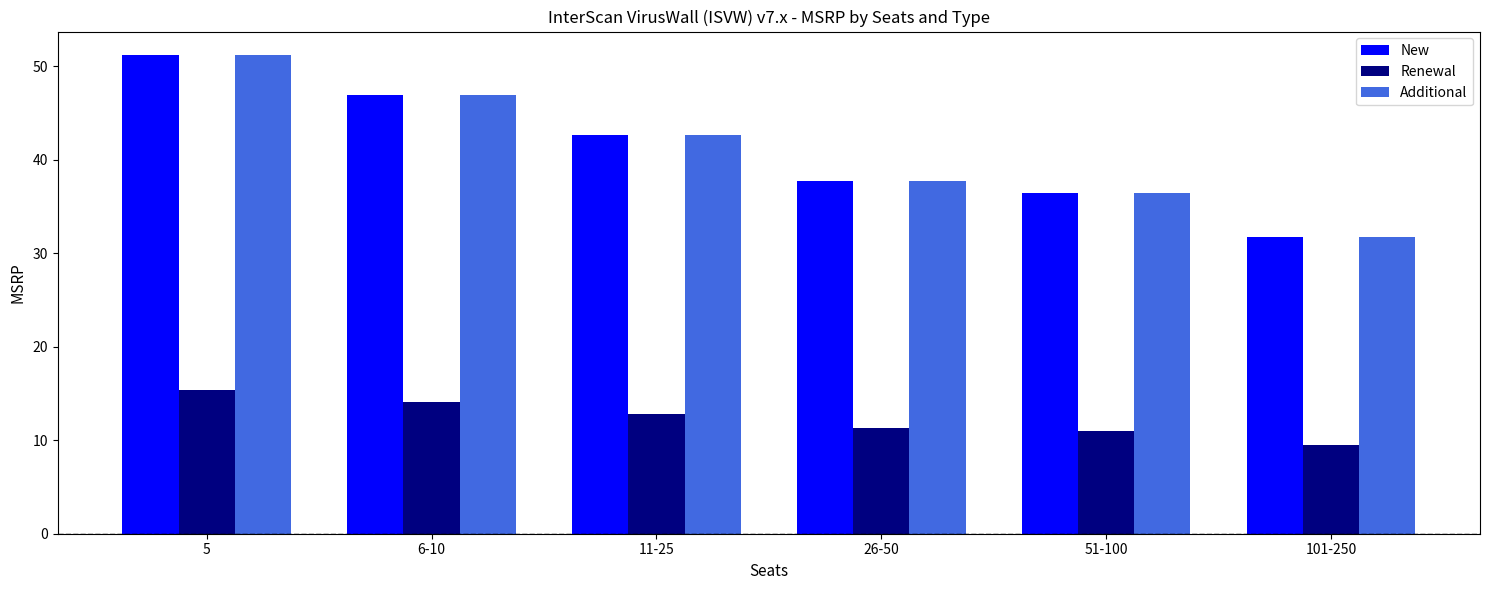

What position from the left is 11-25?

3